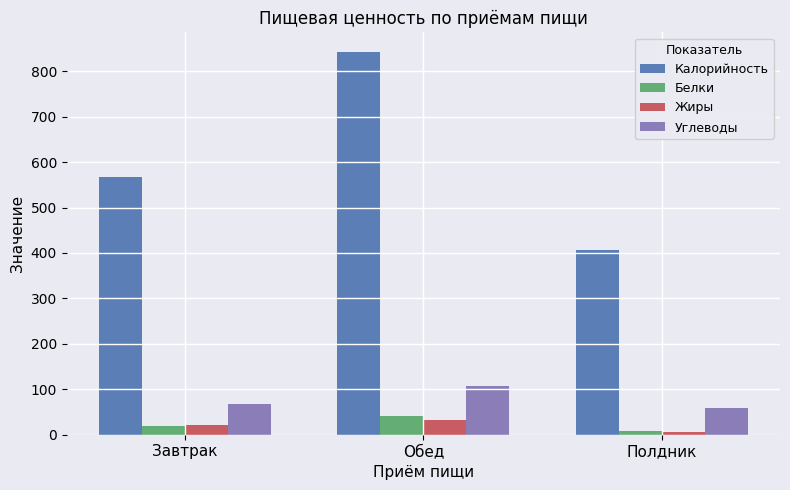

What is the label of the 2nd bar from the right?

Обед